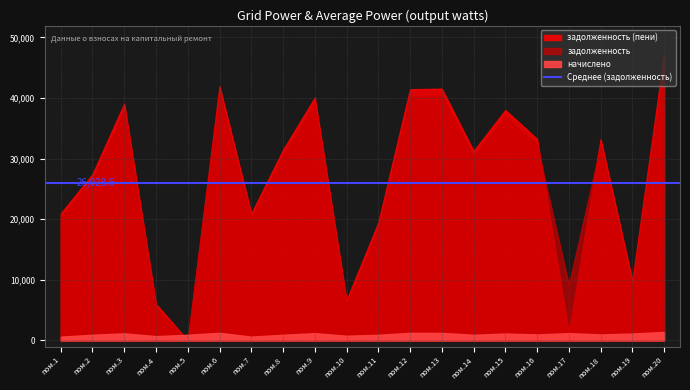

True or false: начислено and задолженность cross at least once.

True